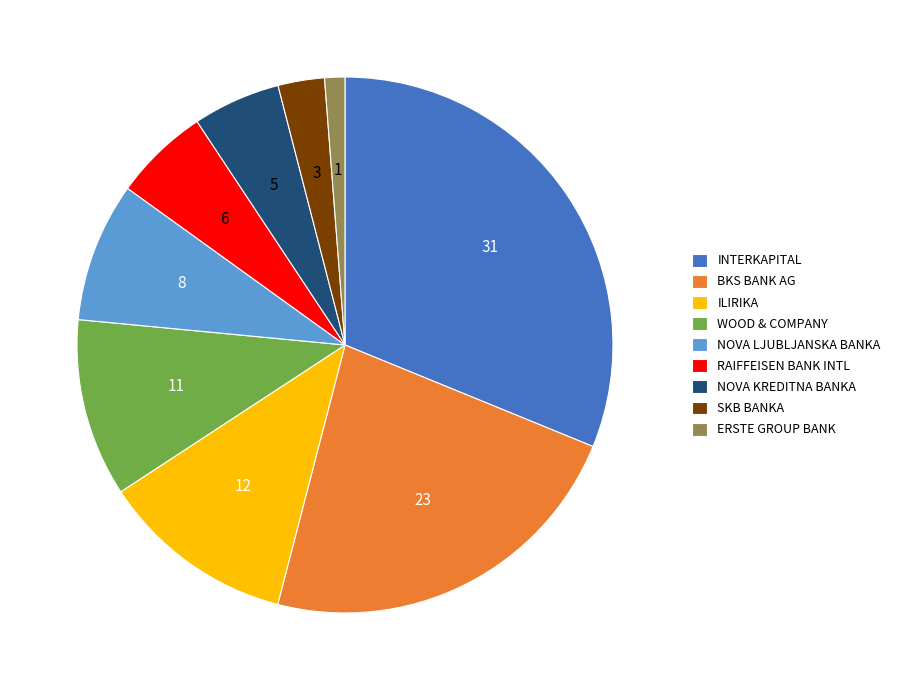

Which category has the smallest portion of the pie?

ERSTE GROUP BANK